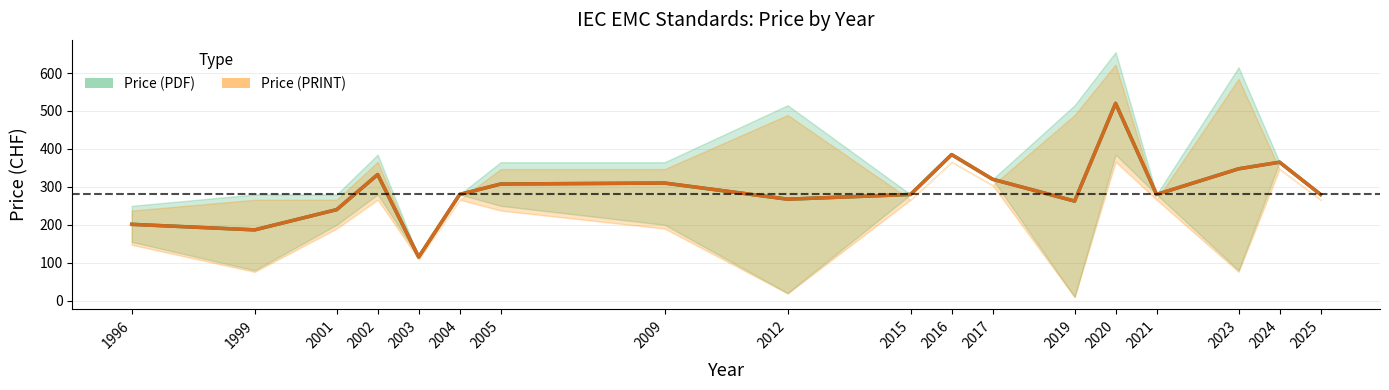

The value of Price (PRINT) at 2021 is 280.0. True or false?

True